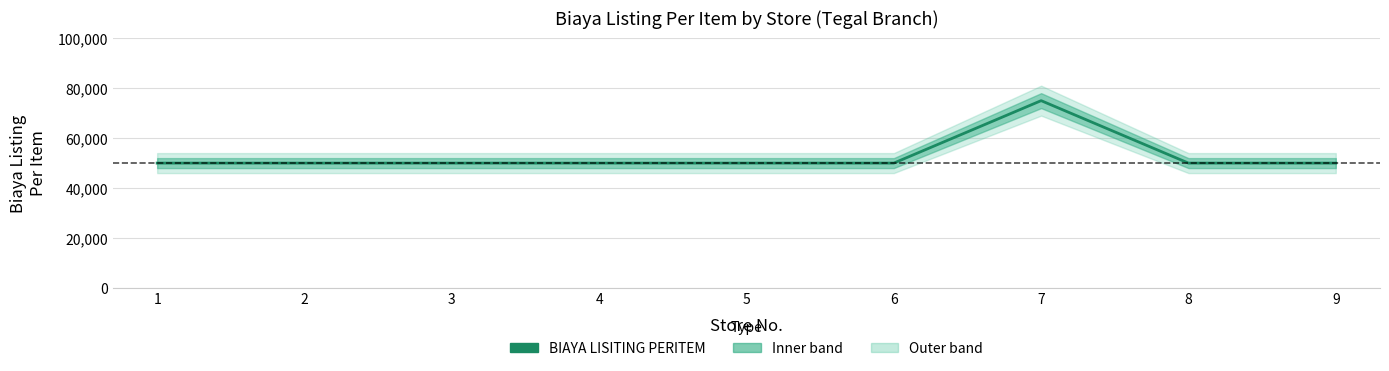

At which category does the data reach its first local peak?

7